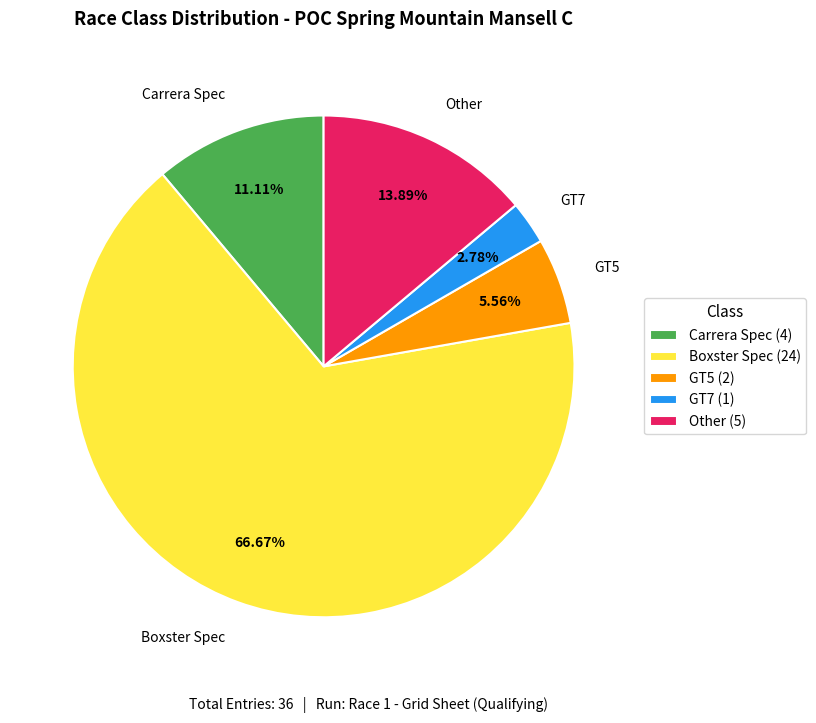

To the nearest percent, what is the difference between the Other and Carrera Spec slice percentages?

3%